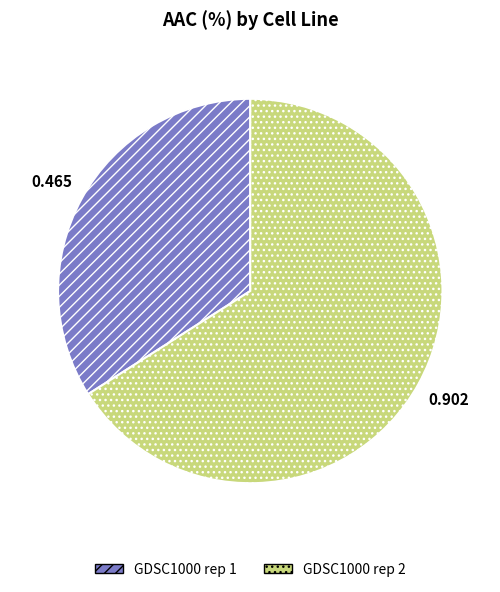

Between GDSC1000 rep 1 and GDSC1000 rep 2, which is larger?

GDSC1000 rep 2